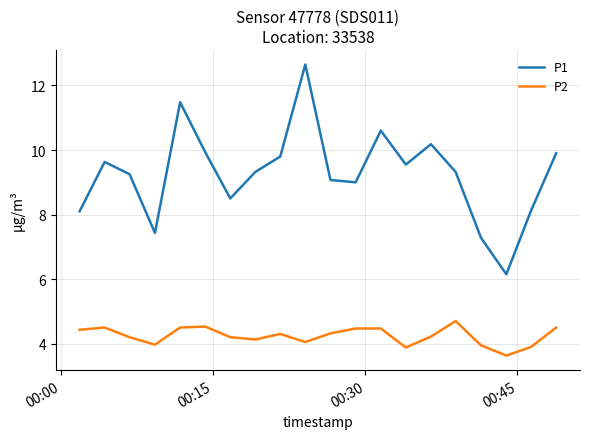

True or false: P1 and P2 intersect in this chart.

False